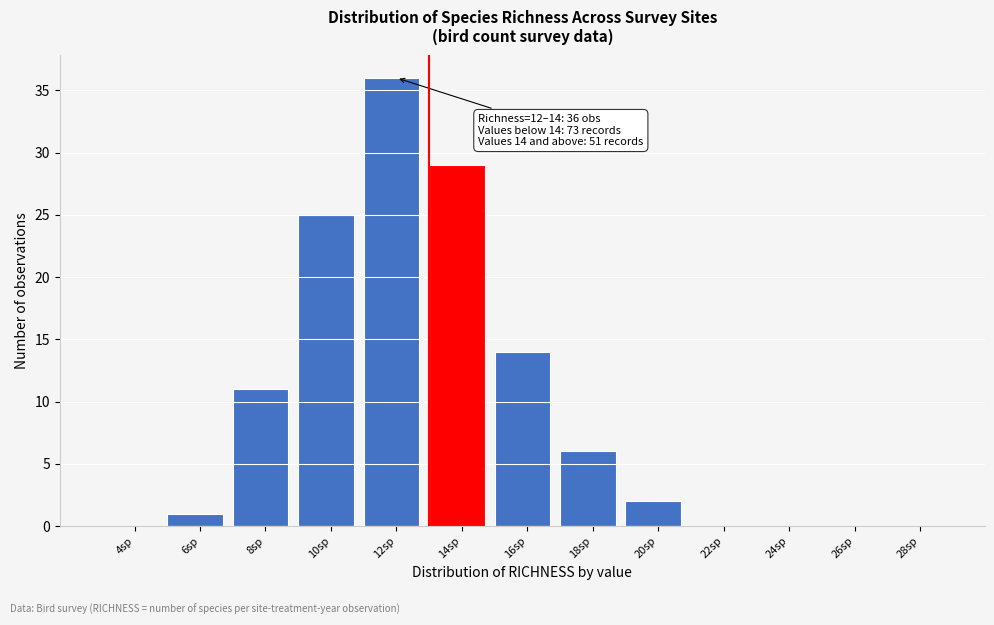

Reading left to right, extract all data points from this chart.

4sp=0	6sp=1	8sp=11	10sp=25	12sp=36	14sp=29	16sp=14	18sp=6	20sp=2	22sp=0	24sp=0	26sp=0	28sp=0